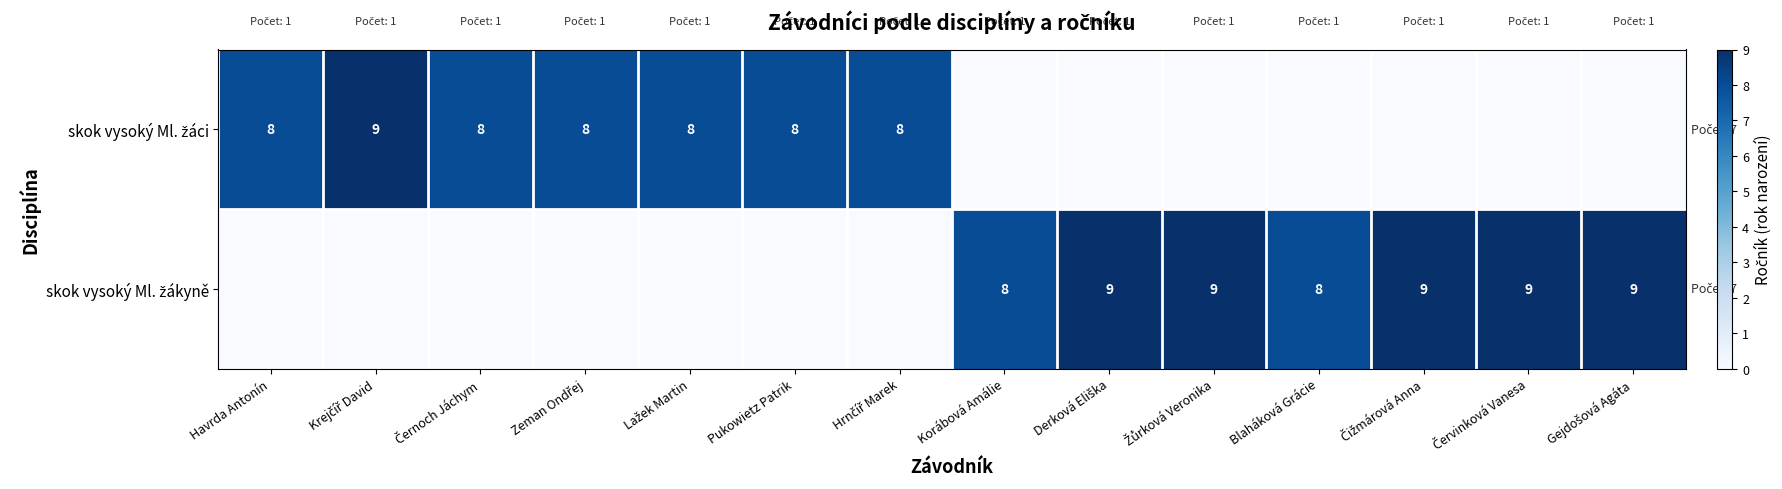

At which category does the chart reach its minimum across all series?

Korábová Amálie